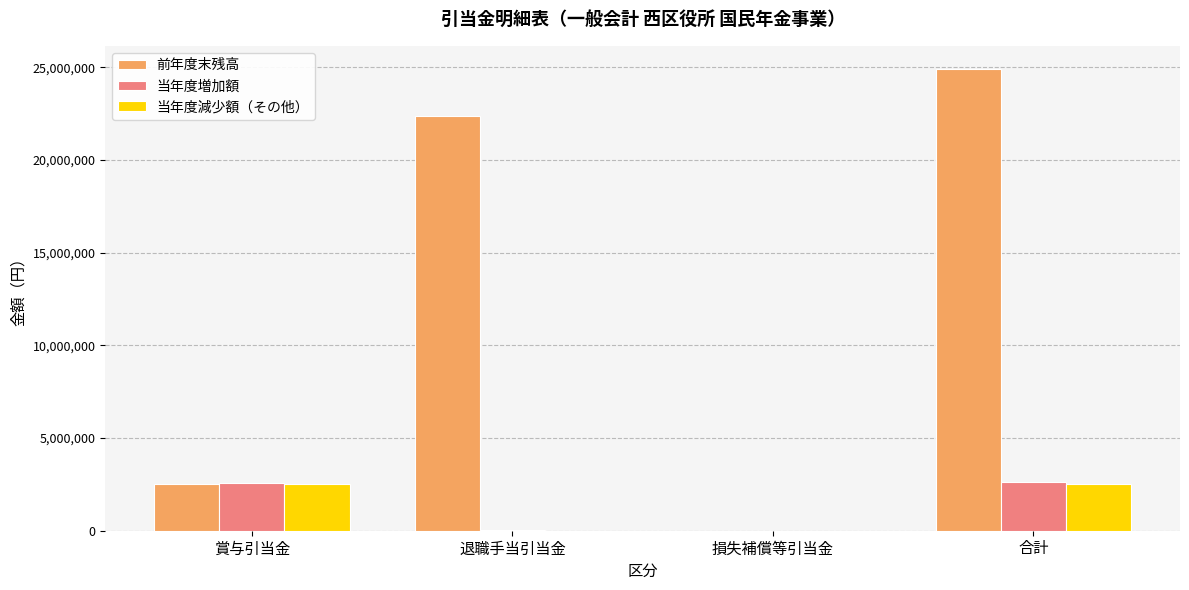

What is the maximum value shown in the chart?

24907292